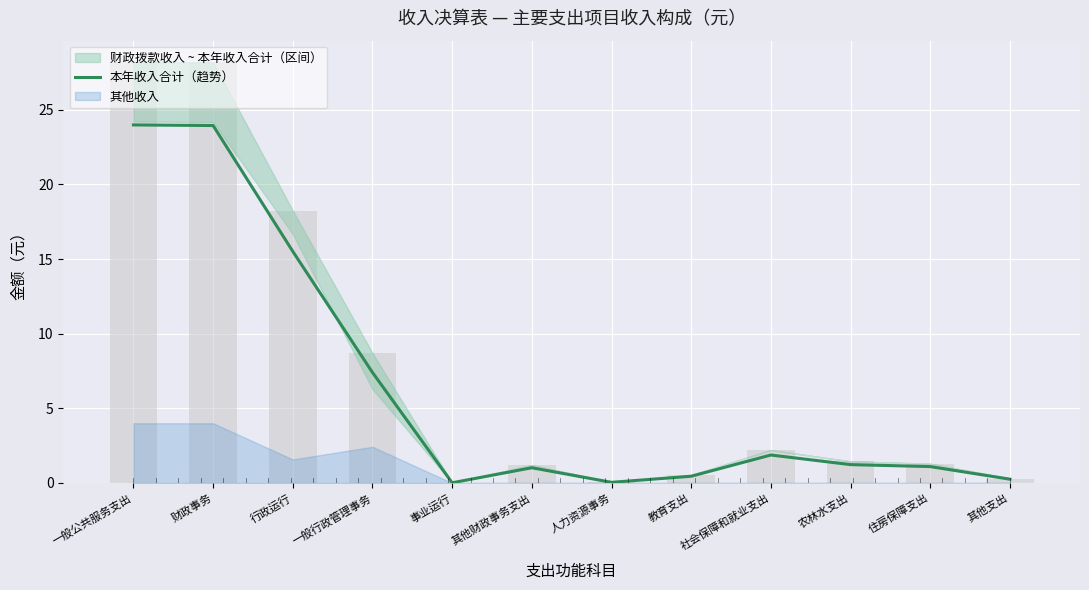

At which category does the chart reach its peak across all series?

一般公共服务支出